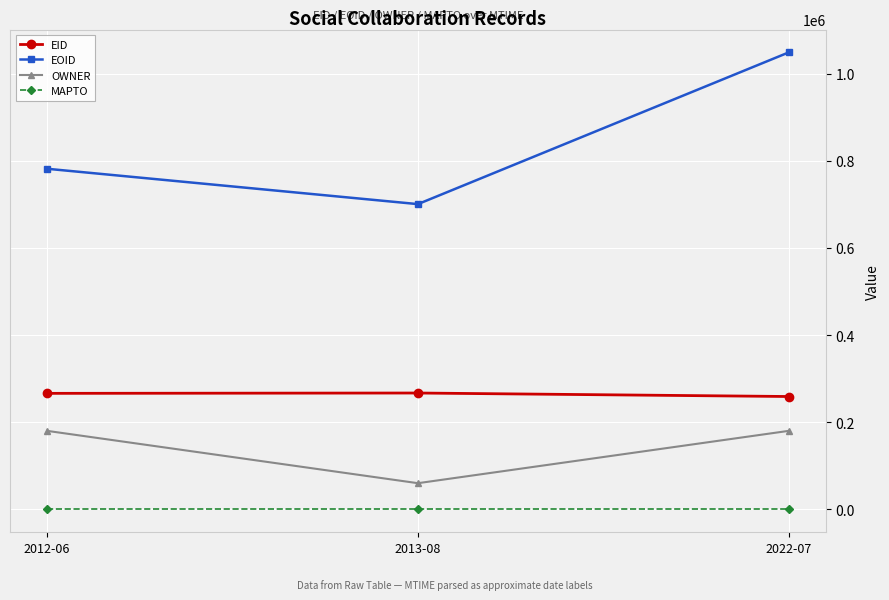

At 2013-08, list the series in order from smallest to largest.

MAPTO, OWNER, EID, EOID